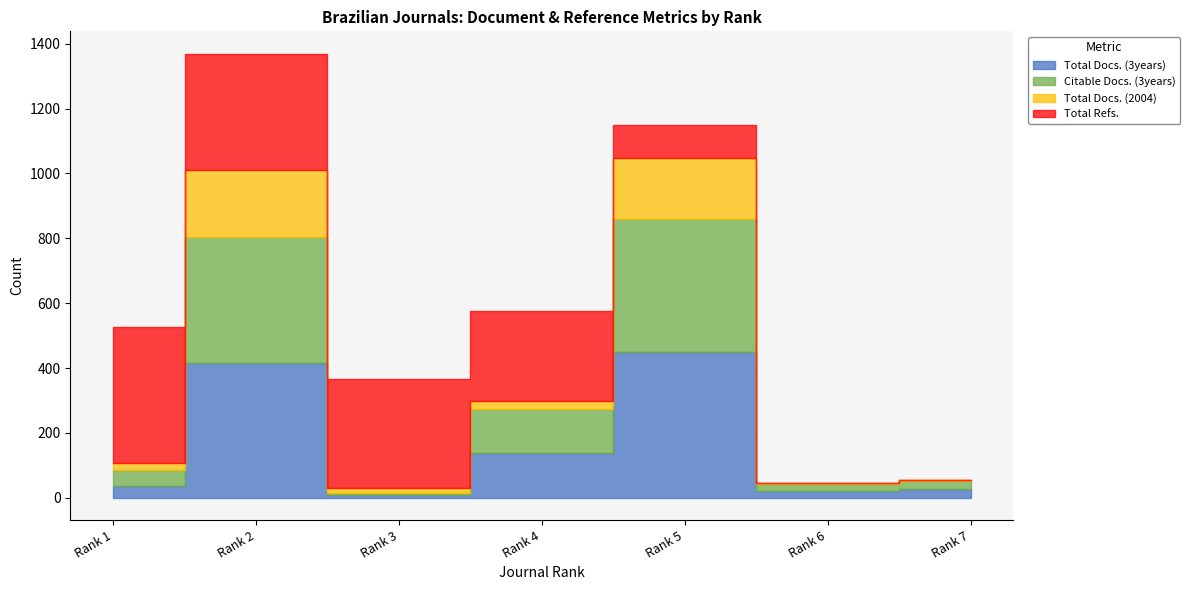

Which series ends up on top after the final intersection of Total Docs. (3years) and Total Refs.?

Total Docs. (3years)